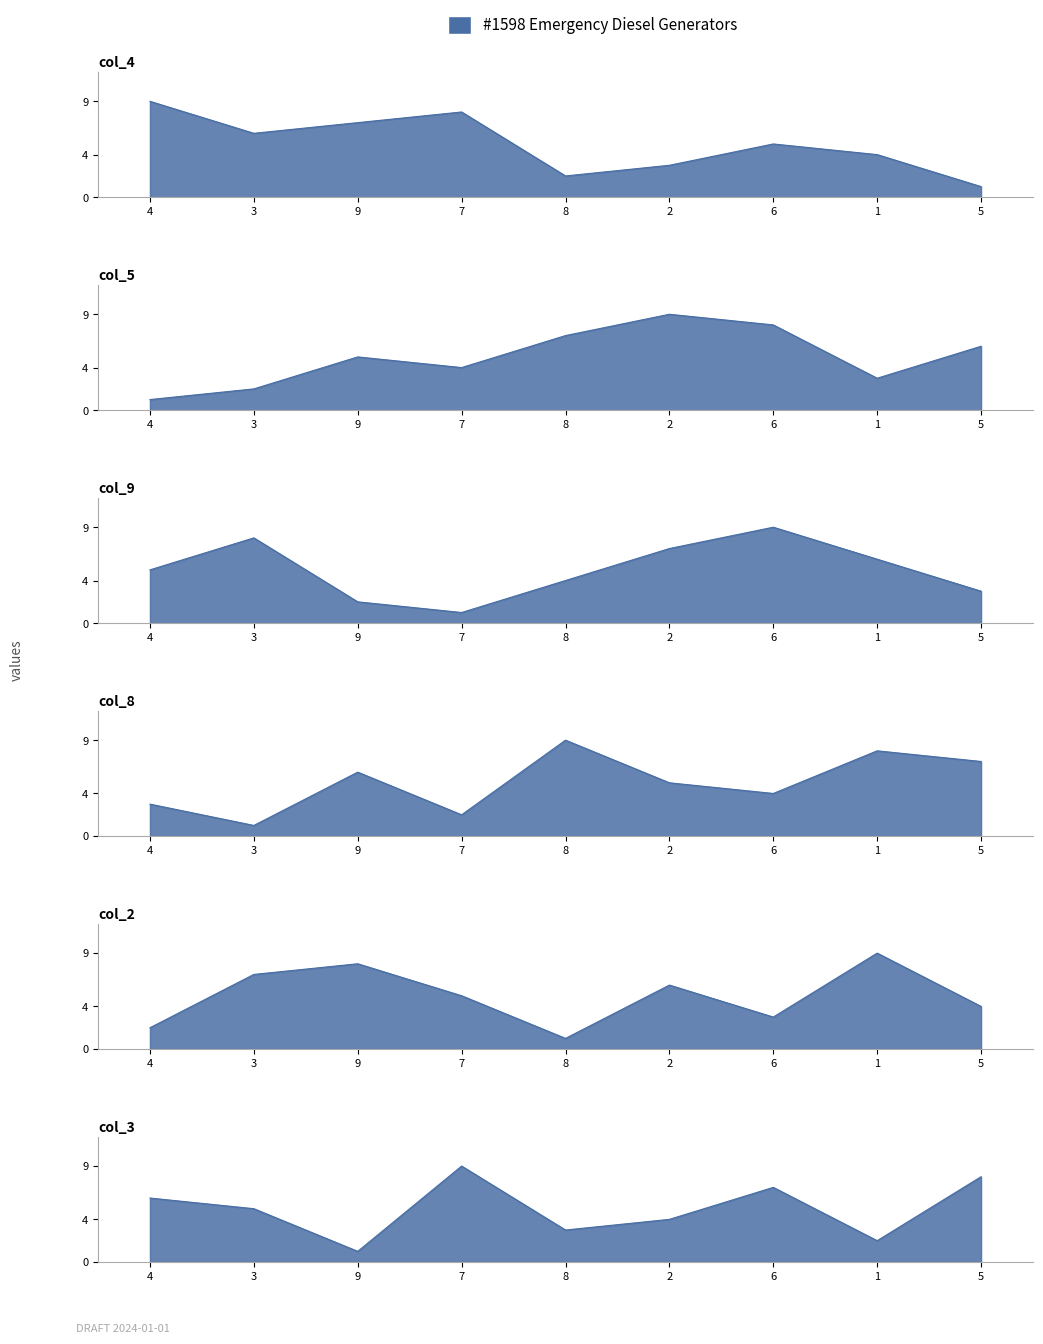

Is the value of col_4 at 2 greater than the value of col_3 at 2?

No